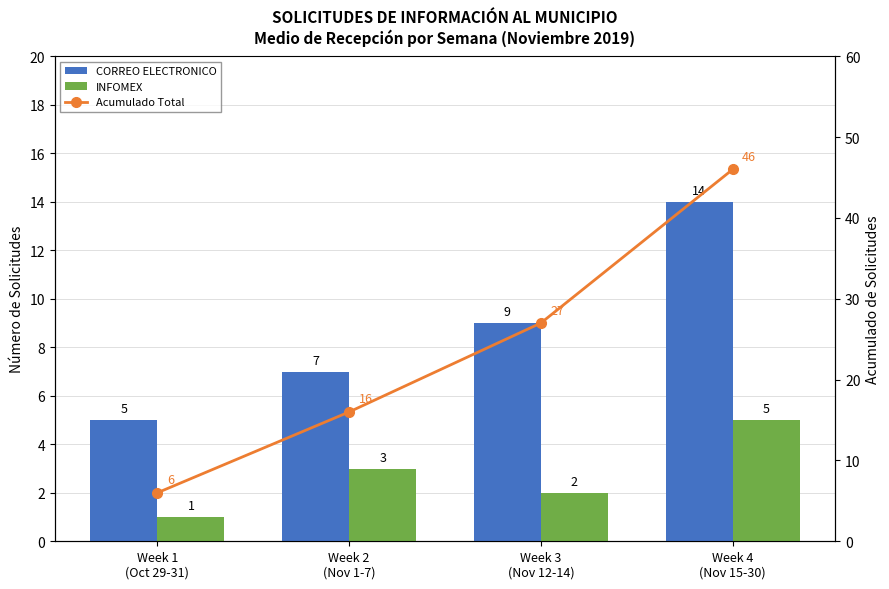

Rank the series by their average value, from lowest to highest.

INFOMEX, CORREO ELECTRONICO, Acumulado Total